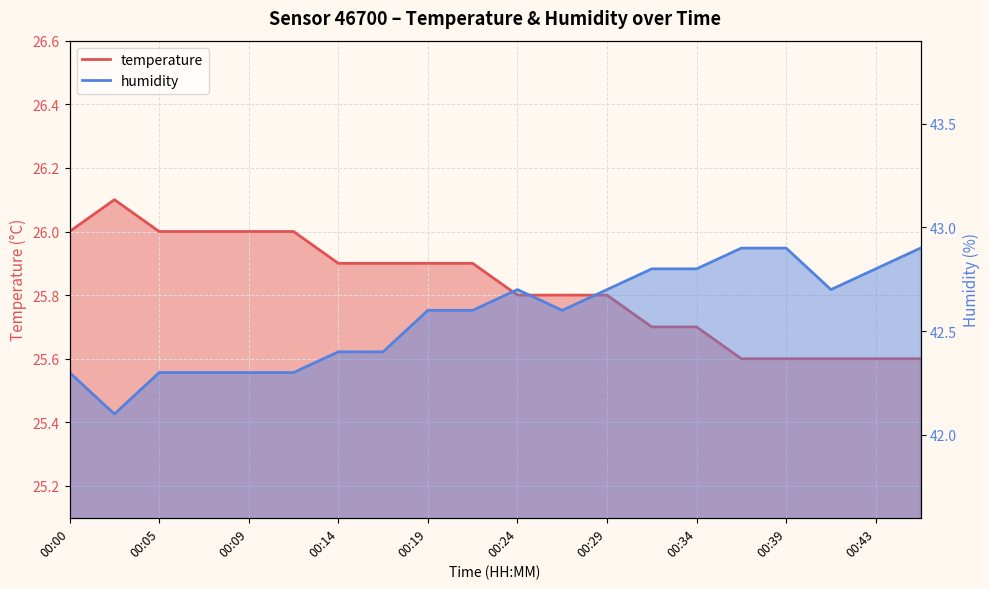

At which label does humidity reach its peak?

00:36